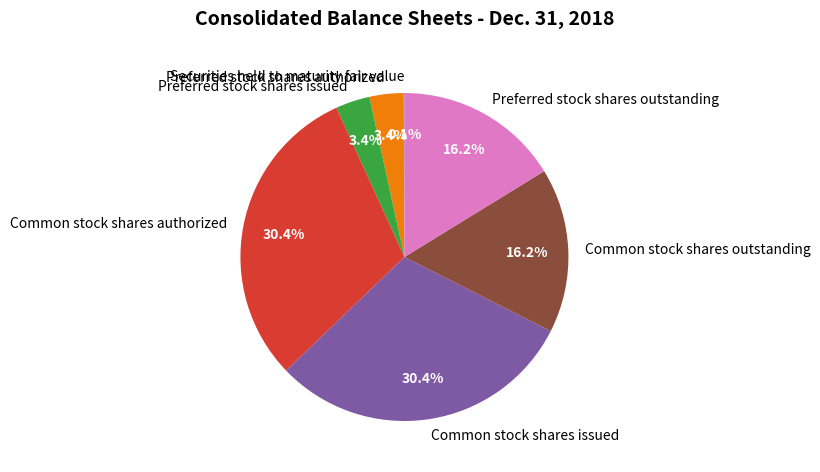

Which has a higher value, Common stock shares outstanding or Preferred stock shares issued?

Common stock shares outstanding